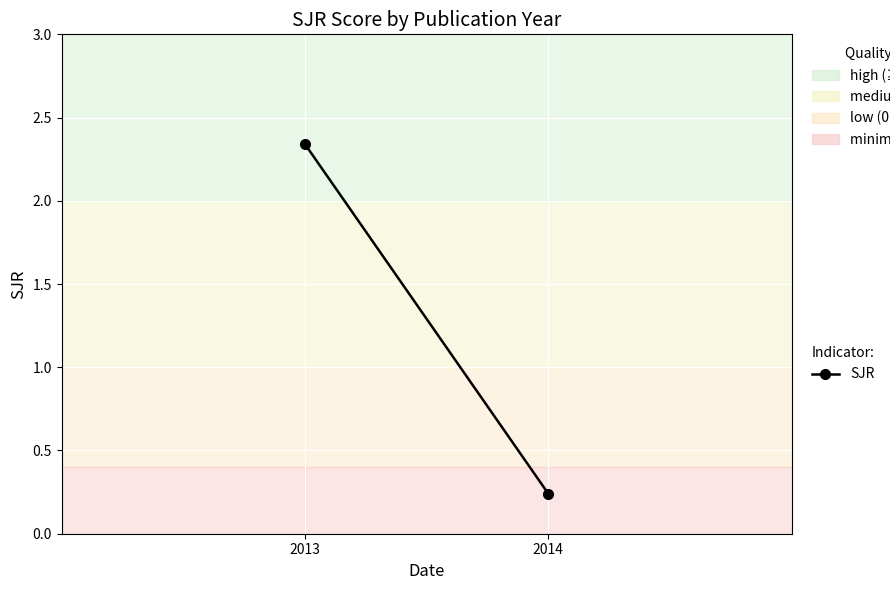

Rank the categories by value from highest to lowest.

2013, 2014